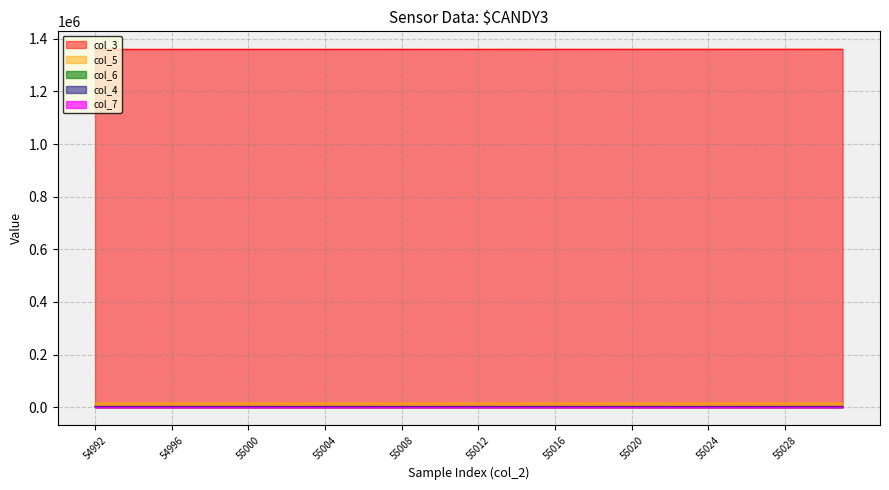

What is the spread (max minus min) of values at 55002?

1360044